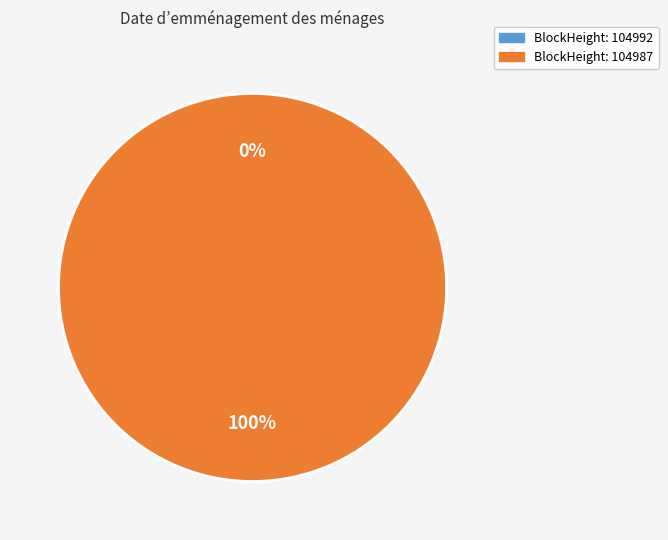

To the nearest percent, what is the difference between the 104992 and 104987 slice percentages?

100%